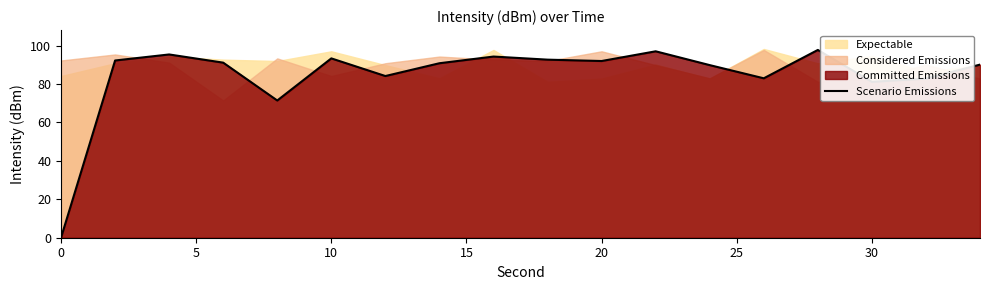

What is the average value?

84.4